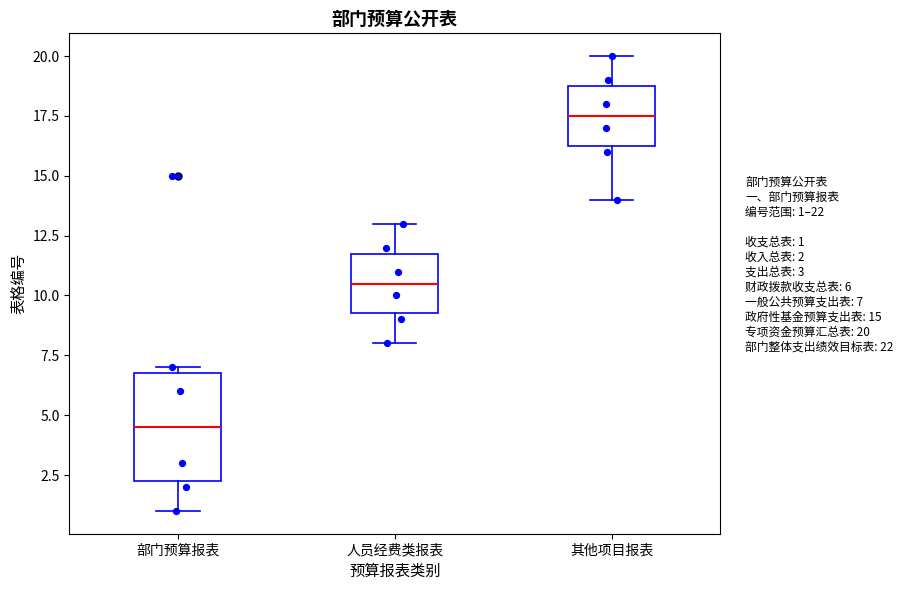

Reading left to right, read every box against the y-axis: the position of its median line, the range the box covers, and the ends of its whiskers. The values are not printed on the chart, so give them approximately, as read against the axis.

部门预算报表: median 4.5, box 2.5 to 7.0, whiskers 1.0 to 7.0 (just above the box's upper edge)
人员经费类报表: median 10.5, box 9.5 to 12.0, whiskers 8.0 to 13.0
其他项目报表: median 17.5, box 16.5 to 19.0, whiskers 14.0 to 20.0